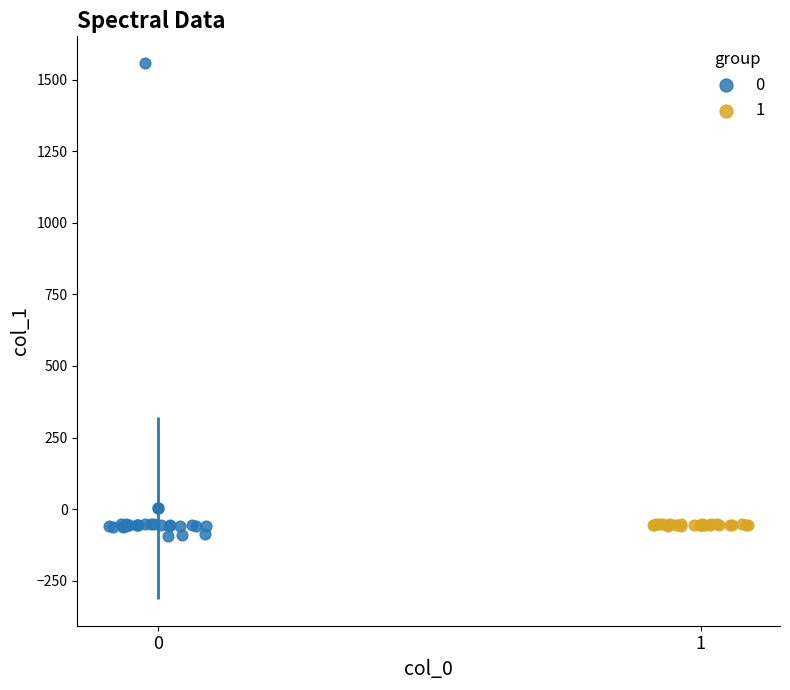

What are all the series names shown in the legend?

0, 1